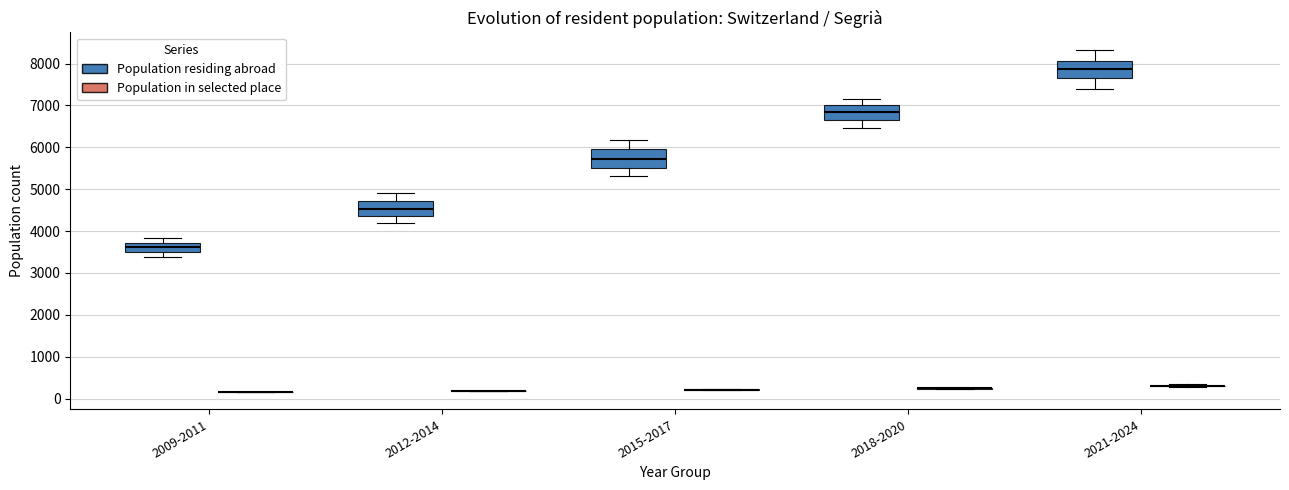

Reading left to right, read every box against the y-axis: the position of its median line, the range the box covers, and the ends of its whiskers. The values are not printed on the chart, so give them approximately, as read against the axis.

2009-2011 (Population residing abroad): median 3600, box 3500 to 3700, whiskers 3400 to 3800
2009-2011 (Population in selected place): box collapsed to a line at 200, whiskers 200 to 200
2012-2014 (Population residing abroad): median 4500, box 4400 to 4700, whiskers 4200 to 4900
2012-2014 (Population in selected place): box collapsed to a line at 200, whiskers 200 to 200
2015-2017 (Population residing abroad): median 5700, box 5500 to 6000, whiskers 5300 to 6200
2015-2017 (Population in selected place): box collapsed to a line at 200, whiskers 200 to 200
2018-2020 (Population residing abroad): median 6800, box 6700 to 7000, whiskers 6500 to 7200
2018-2020 (Population in selected place): box collapsed to a line at 200, whiskers 200 to 300
2021-2024 (Population residing abroad): median 7900, box 7700 to 8100, whiskers 7400 to 8300
2021-2024 (Population in selected place): box collapsed to a line at 300, whiskers 300 to 300